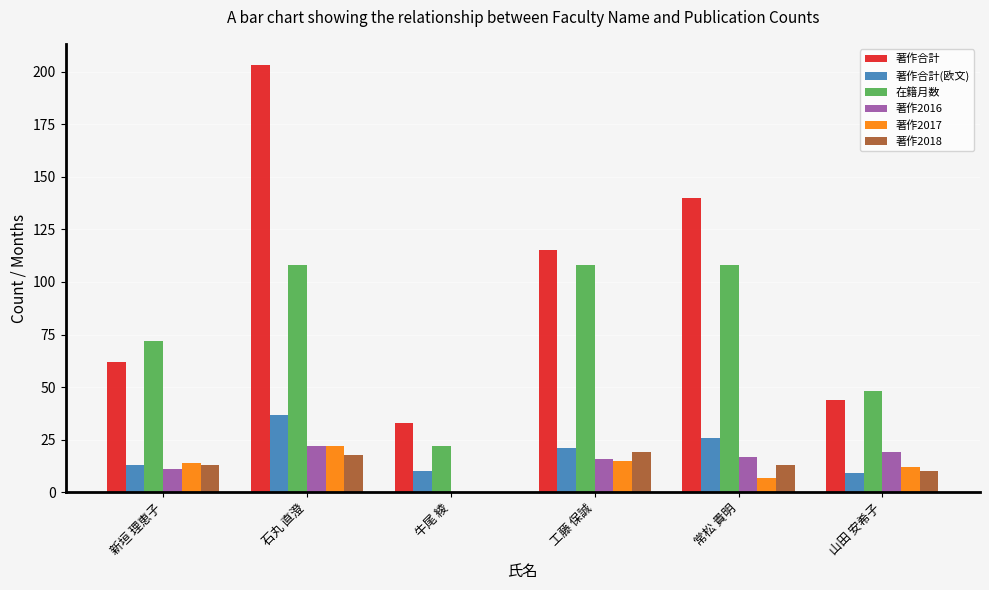

Reading right to left, what are all the values shown in this chart?

著作合計: 44	140	115	33	203	62
著作合計(欧文): 9	26	21	10	37	13
在籍月数: 48	108	108	22	108	72
著作2016: 19	17	16	0	22	11
著作2017: 12	7	15	0	22	14
著作2018: 10	13	19	0	18	13